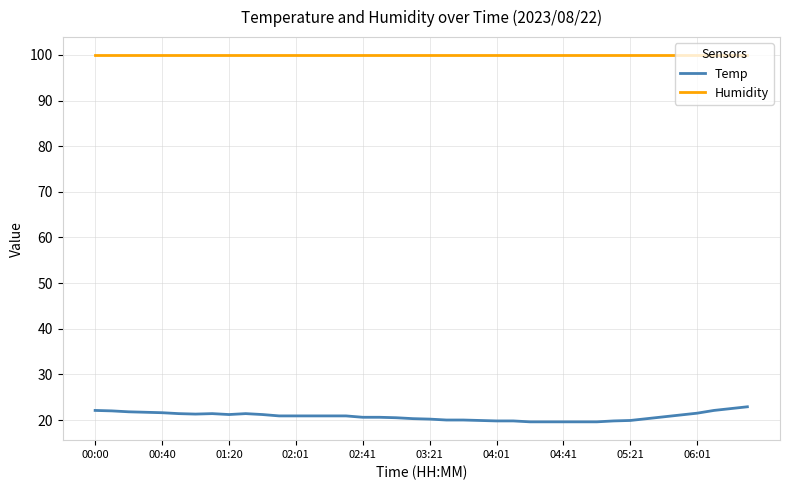

Rank the series by their maximum value, from lowest to highest.

Temp, Humidity